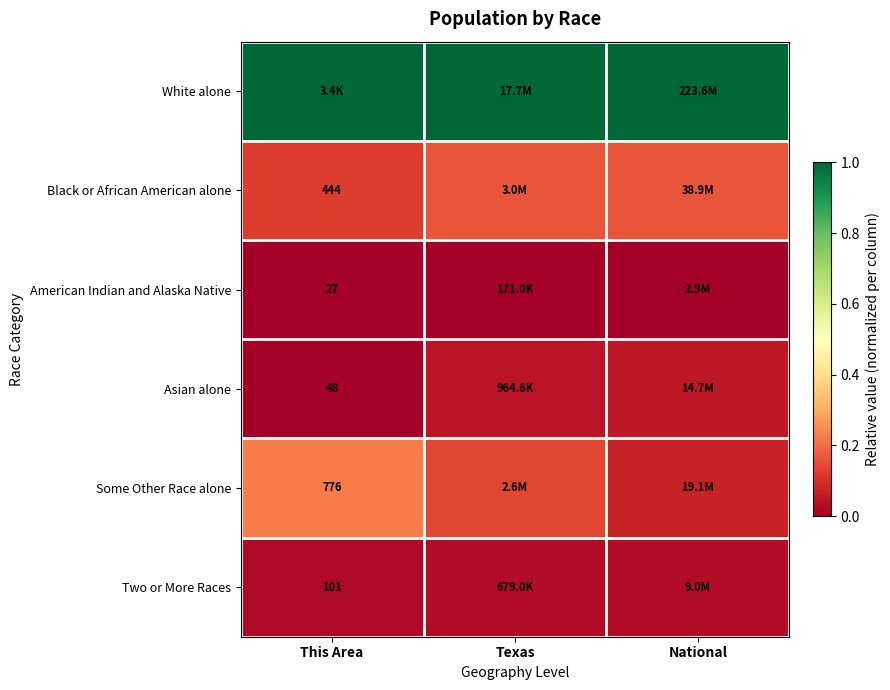

Is the value of Black or African American alone at National greater than the value of Some Other Race alone at Texas?

Yes